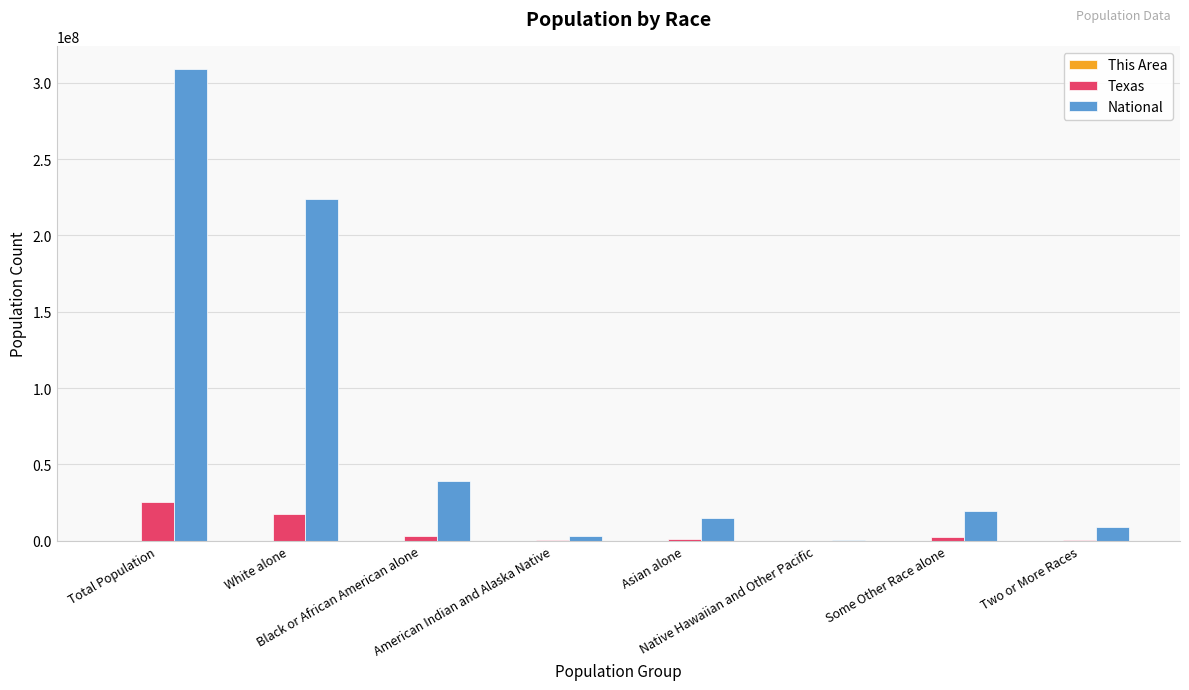

What is the sum of all National values?

617491076